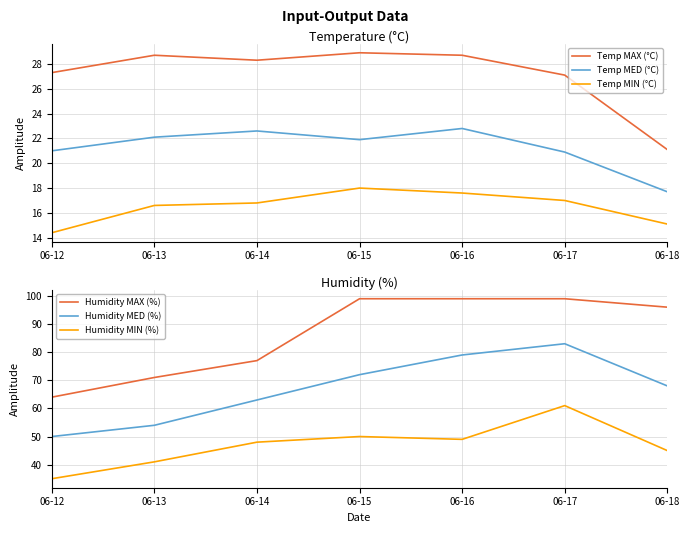

Read the Temp MIN (°C) value at 06-18.

15.1